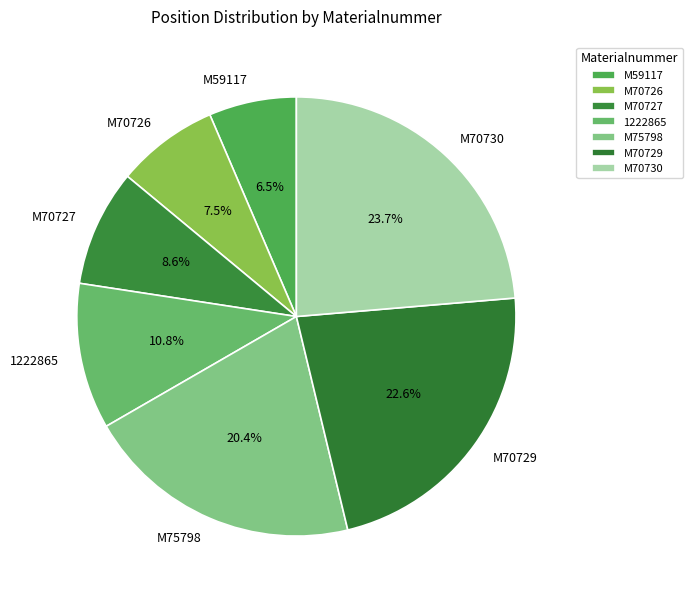

How many slices are in this pie chart?

7